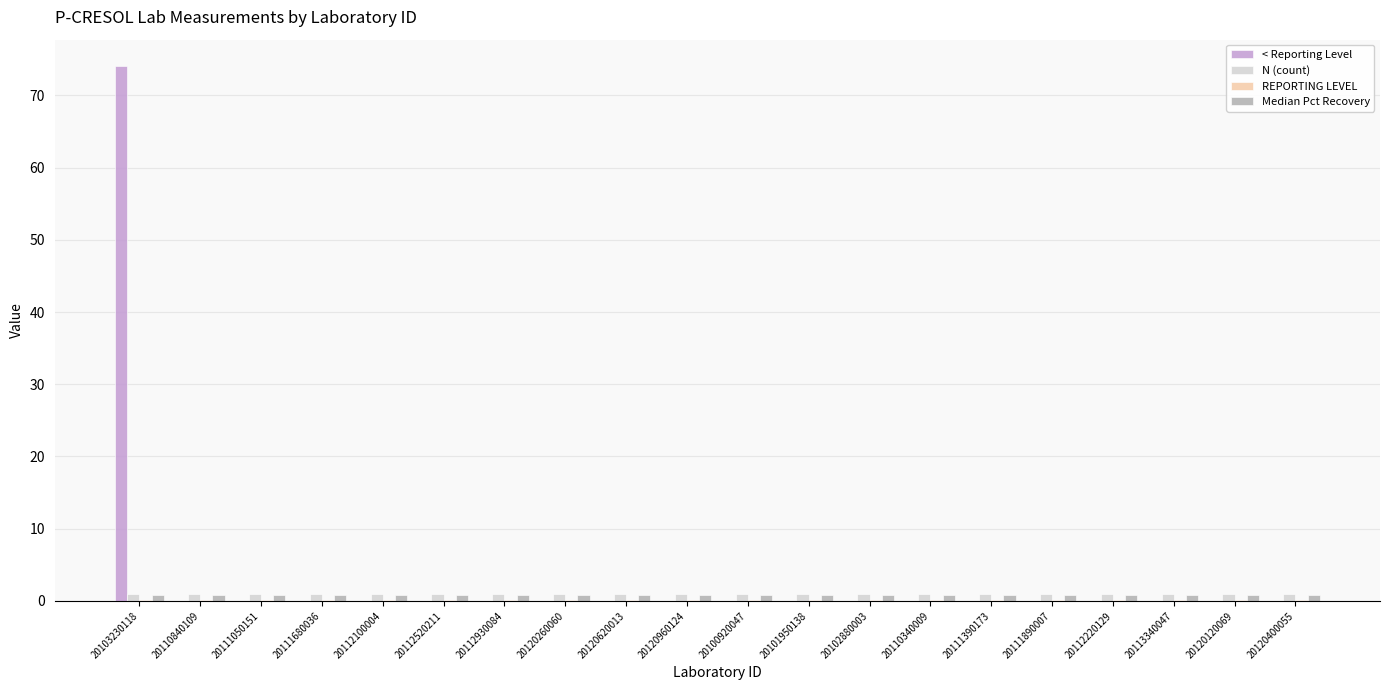

What is the sum of all Median Pct Recovery values?

16.9